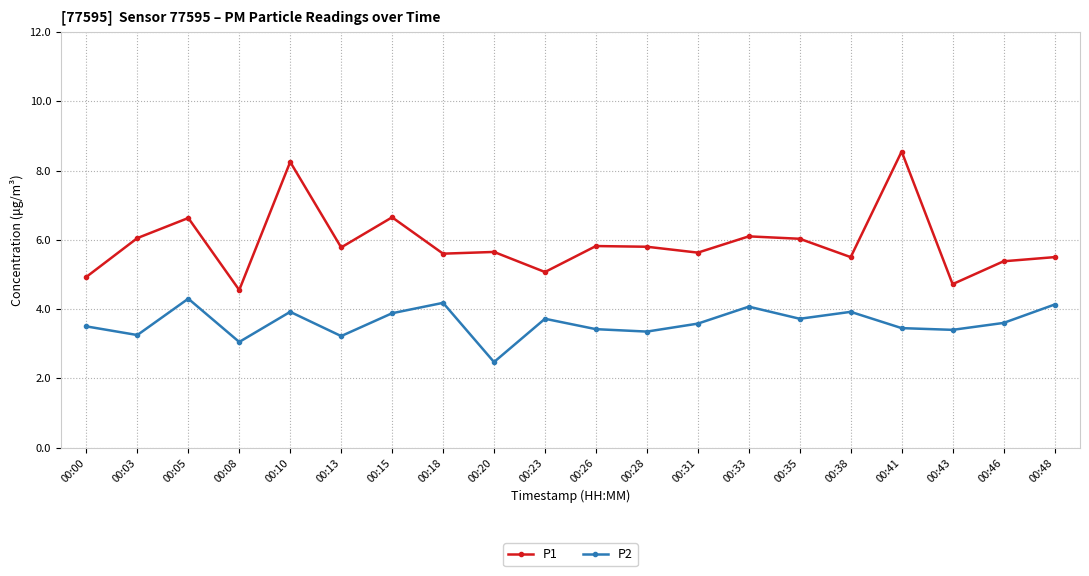

What is the value of the P1 point at the 15th from the left?

6.0